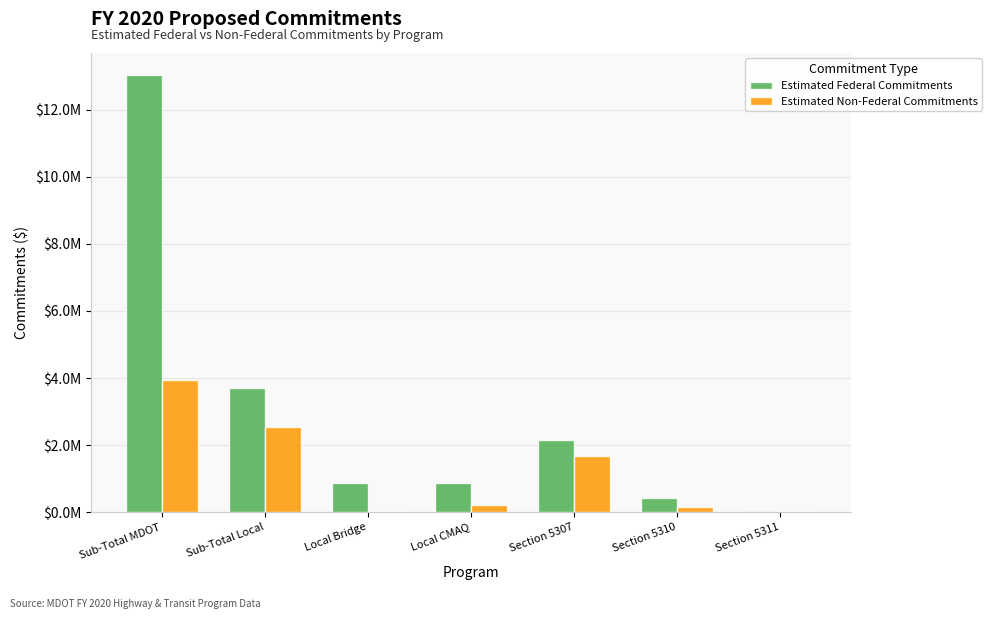

At how many categories does at least one series exceed 12018041?

1